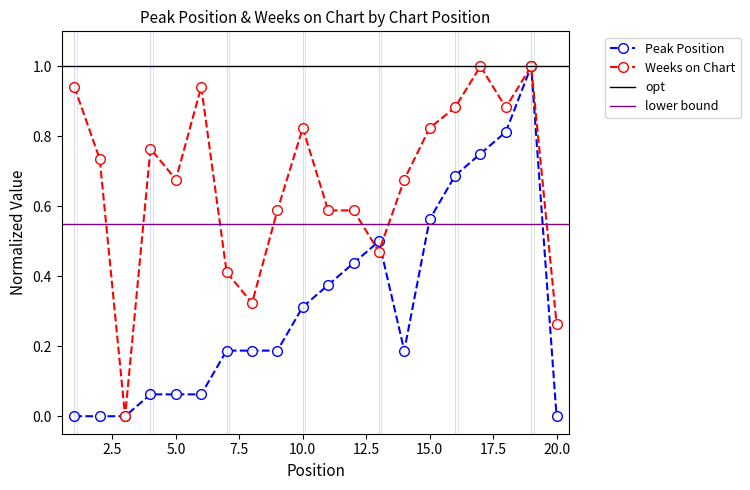

Reading left to right, list all the values displayed in this chart.

Peak Position: 1=0.0	2=0.0	3=0.0	4=0.1	5=0.1	6=0.1	7=0.2	8=0.2	9=0.2	10=0.3	11=0.4	12=0.4	13=0.5	14=0.2	15=0.6	16=0.7	17=0.8	18=0.8	19=1.0	20=0.0
Weeks on Chart: 1=0.9	2=0.7	3=0.0	4=0.8	5=0.7	6=0.9	7=0.4	8=0.3	9=0.6	10=0.8	11=0.6	12=0.6	13=0.5	14=0.7	15=0.8	16=0.9	17=1.0	18=0.9	19=1.0	20=0.3